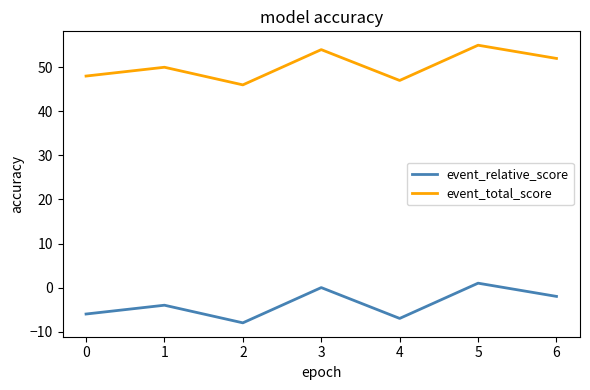

What is the difference between the maximum and minimum values in the event_total_score series?

9